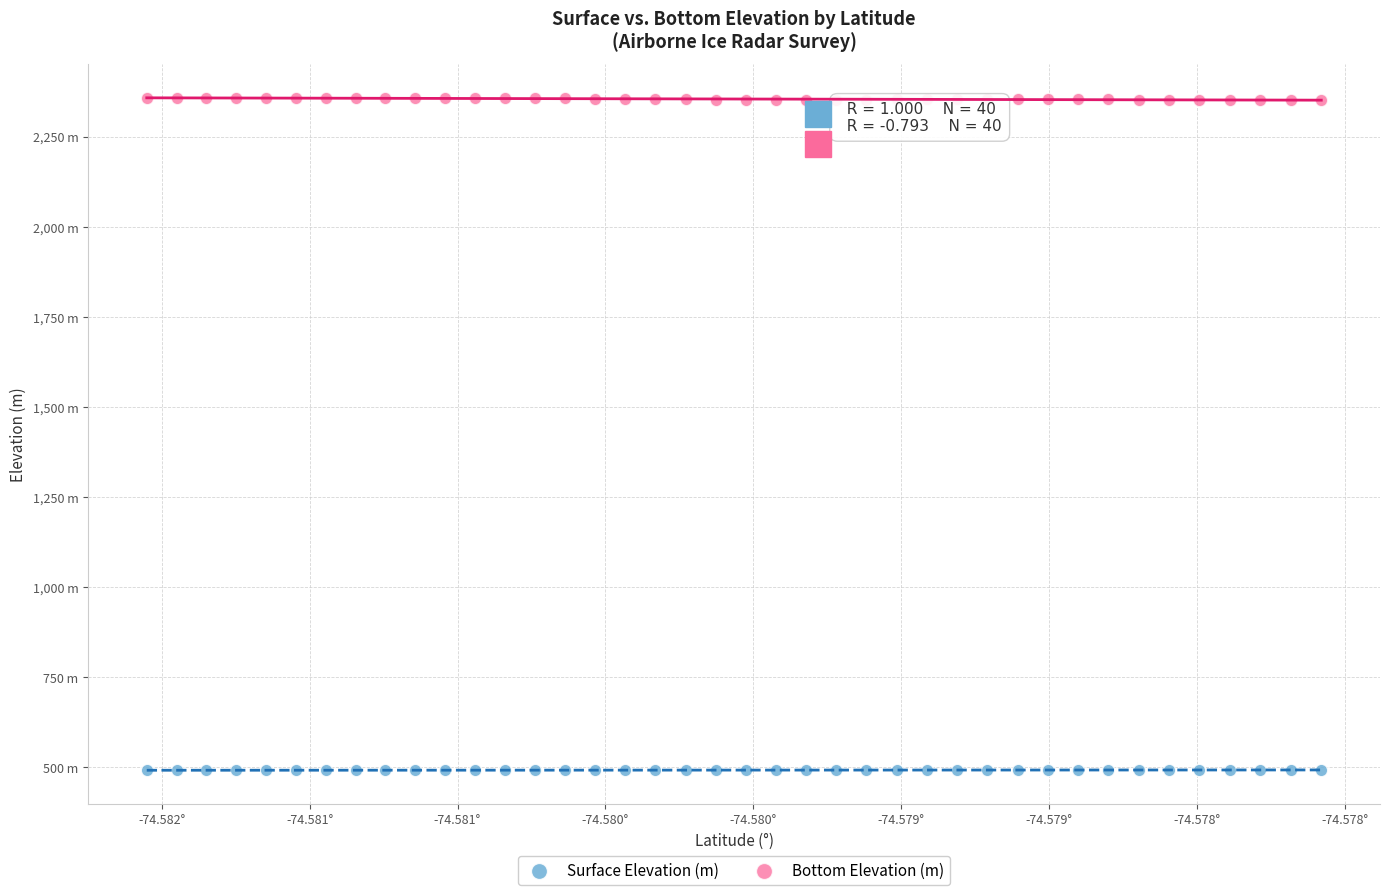

Which series contains the highest Y value?

Bottom Elevation (m)